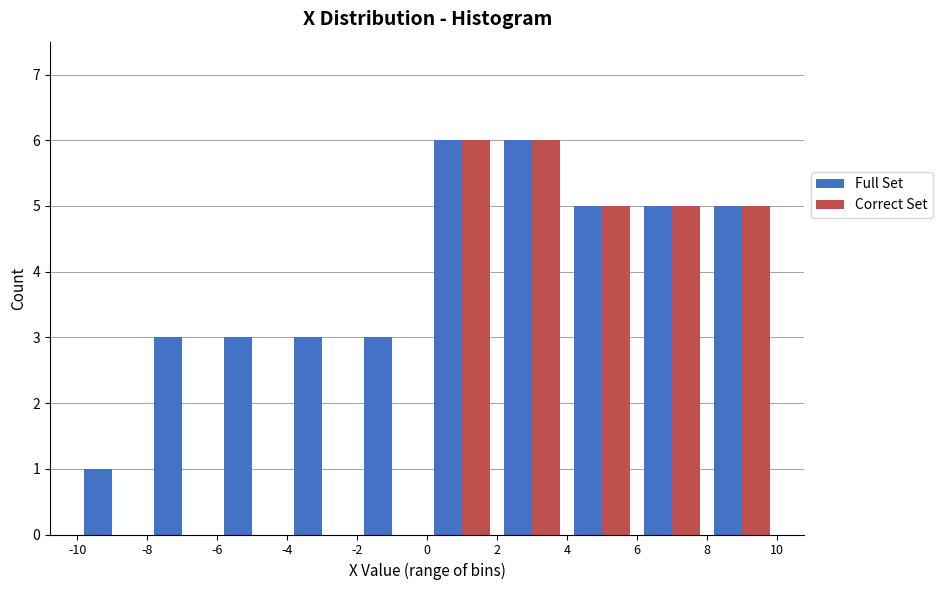

Reading left to right, transcribe this chart: for each range on the x-axis, give the height of each series' bar. The values are not printed on the chart, so give them approximately, as read against the axis.

-10 to -8: Full Set=1	Correct Set=0
-8 to -6: Full Set=3	Correct Set=0
-6 to -4: Full Set=3	Correct Set=0
-4 to -2: Full Set=3	Correct Set=0
-2 to 0: Full Set=3	Correct Set=0
0 to 2: Full Set=6	Correct Set=6
2 to 4: Full Set=6	Correct Set=6
4 to 6: Full Set=5	Correct Set=5
6 to 8: Full Set=5	Correct Set=5
8 to 10: Full Set=5	Correct Set=5